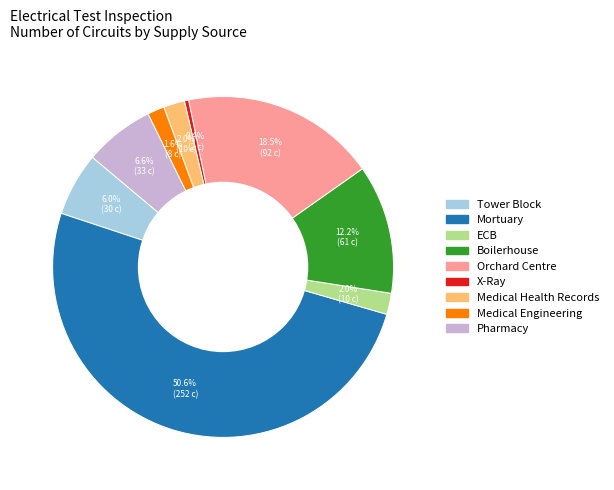

How many segments does this pie chart have?

9